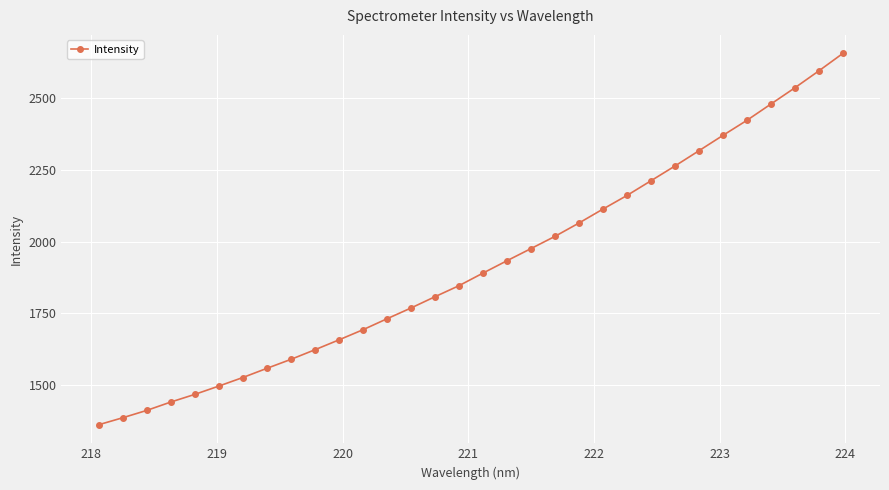

What is the greatest value displayed?

2654.9